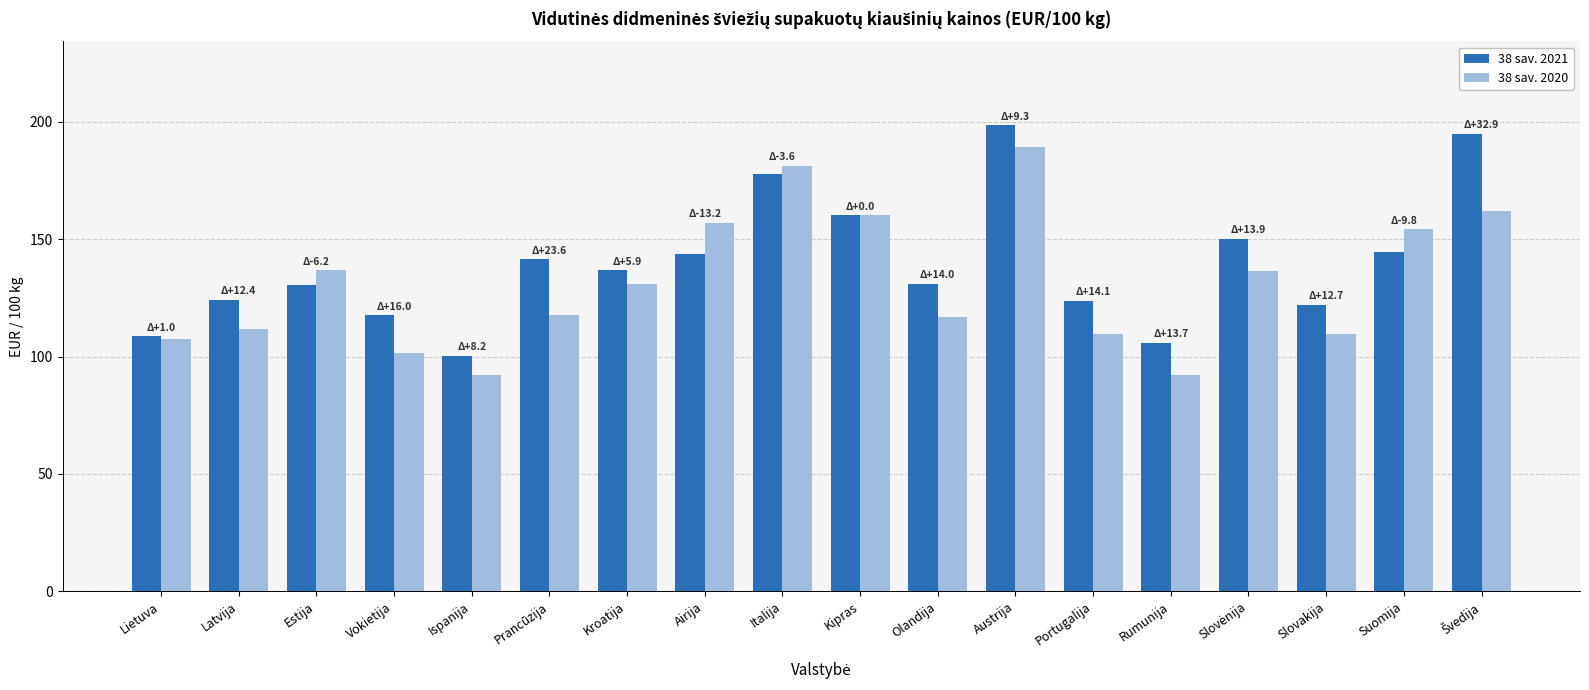

The 38 sav. 2020 series shows 117.9 at Prancūzija. True or false?

True